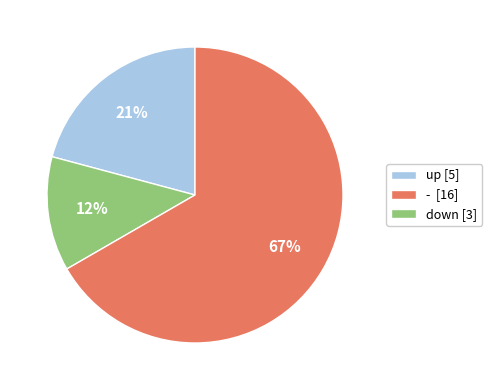

To the nearest percent, what is the average slice percentage?

33%